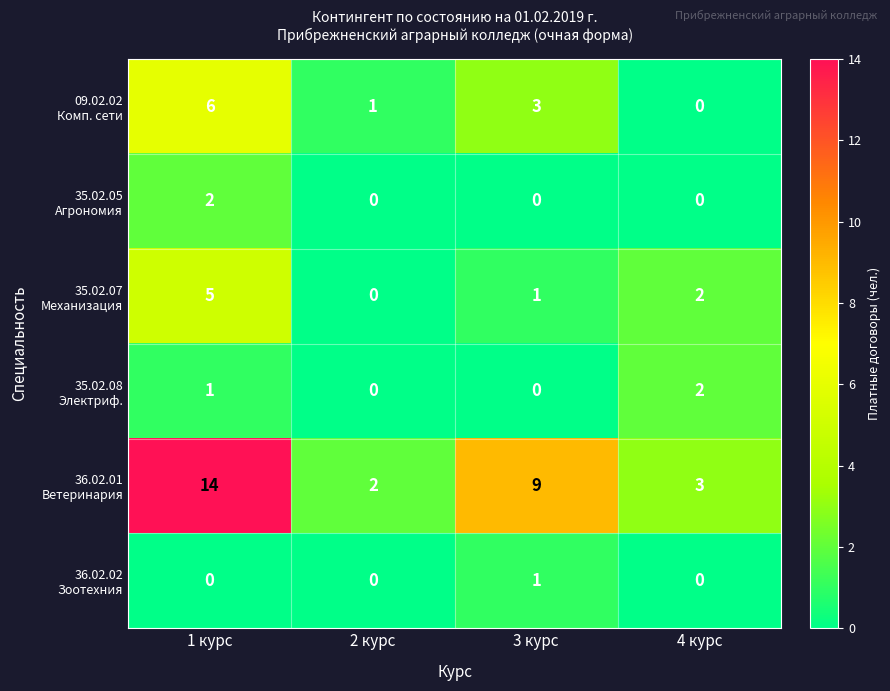

Which label corresponds to the largest value in the chart?

1 курс